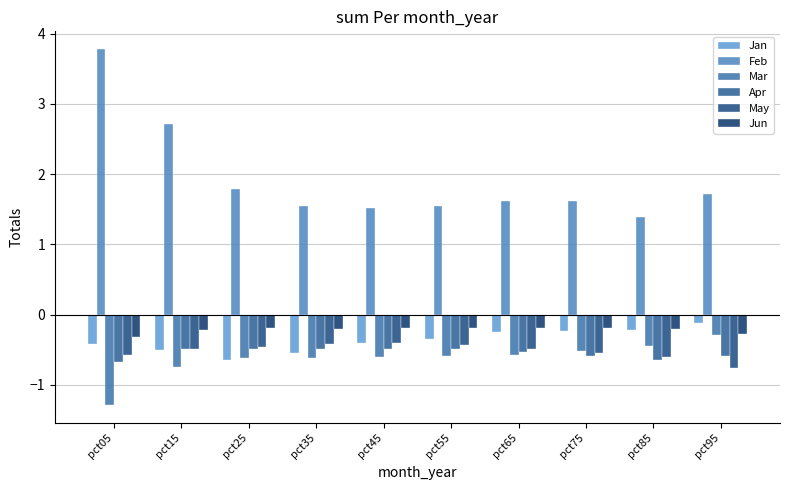

What is the maximum value shown in the chart?

3.8